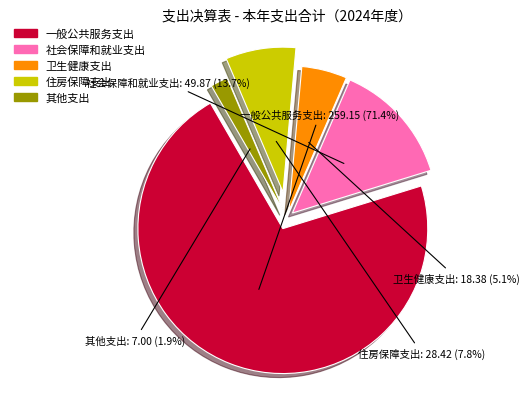

What percentage is the 住房保障支出 slice, to the nearest percent?

8%